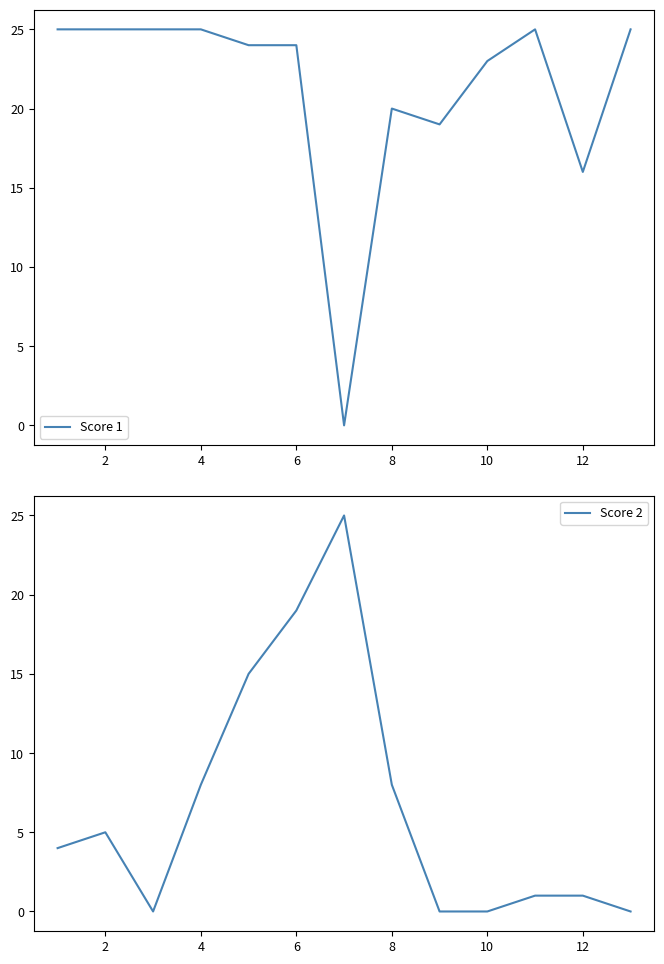

Is it true that Score 1 equals 10 at 2?

False